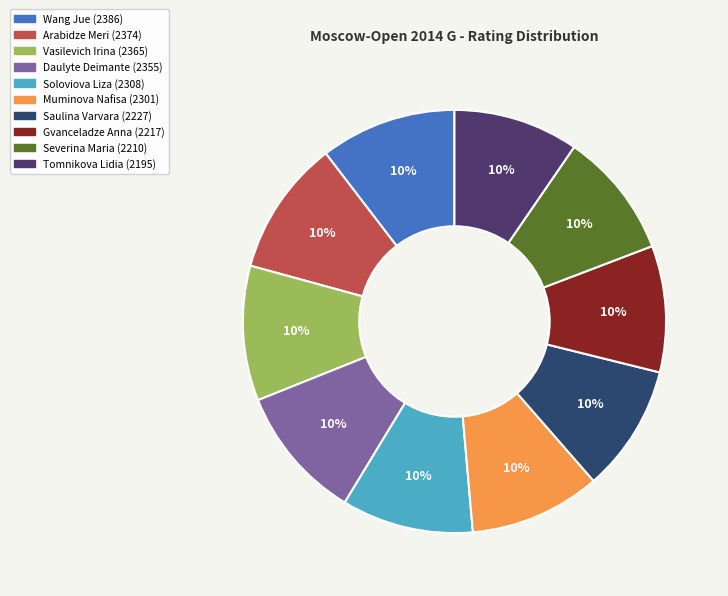

To the nearest percent, what is the average slice percentage?

10%